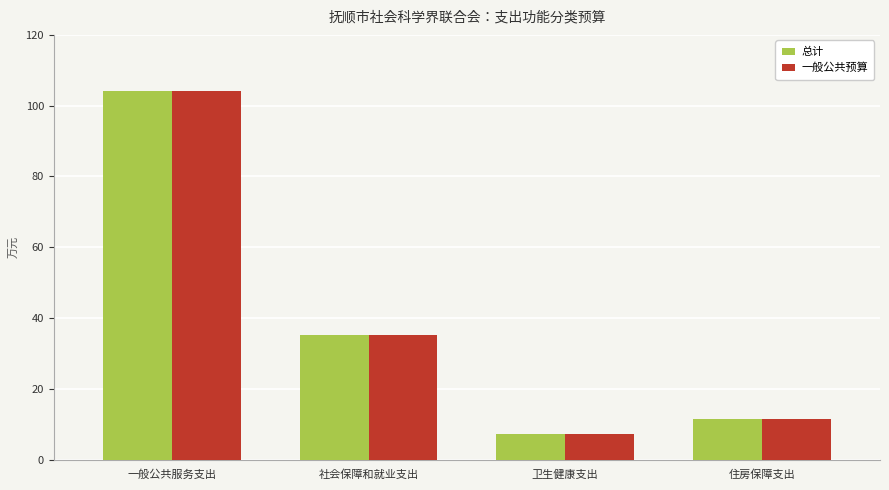

What is the label of the 1st bar from the left?

一般公共服务支出